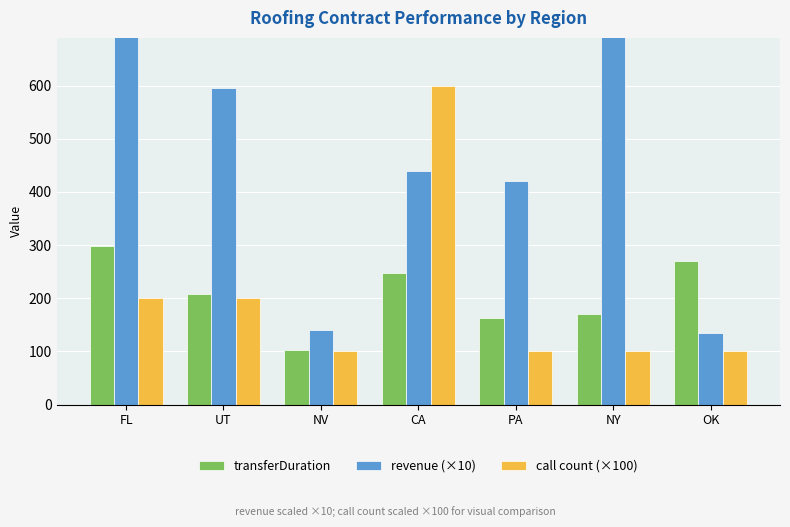

What is the total value across all series at OK?

505.8